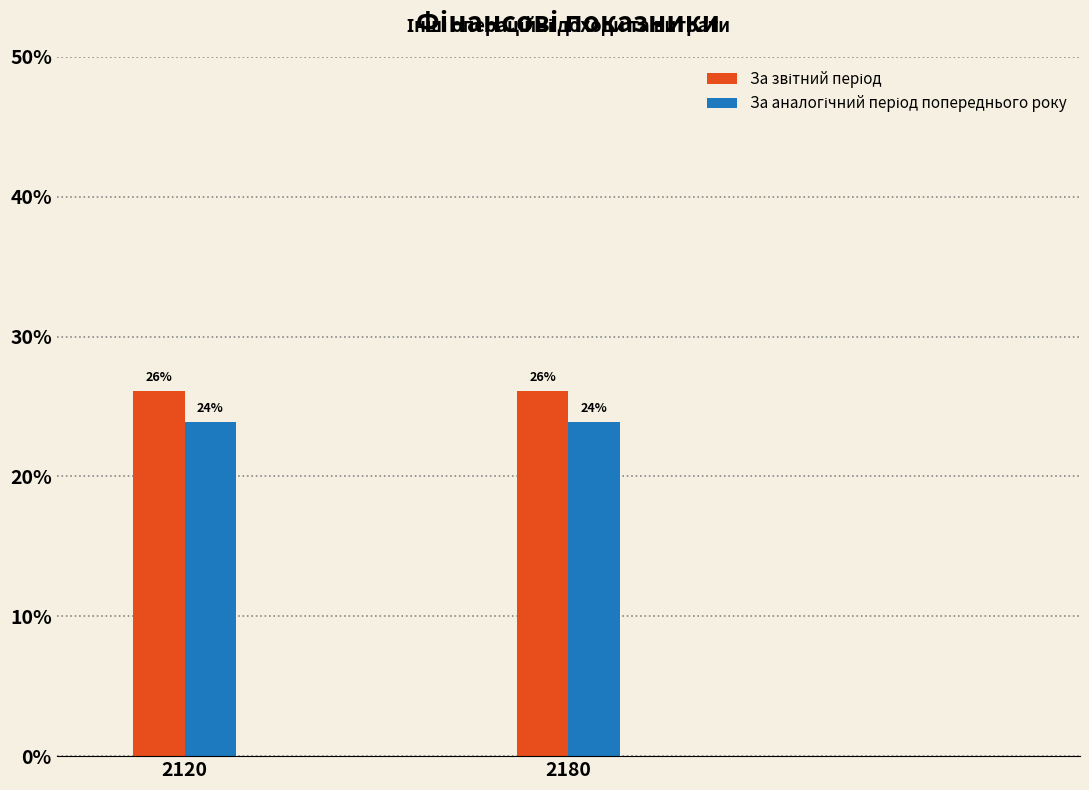

What is the total value across all series at 2180?

50.0